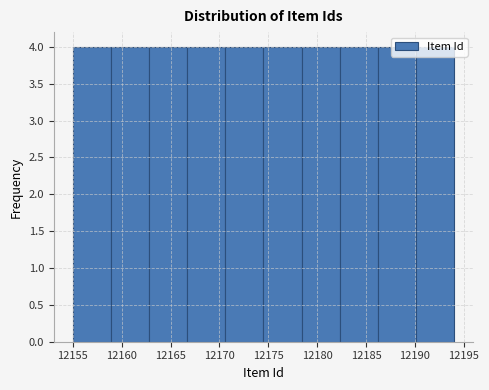

How tall is the bar that spans 12186.2 to 12190.1 on the x-axis? Neither the bar edges nor the heights are printed on the chart, so give them approximately, as read against the axes.

4